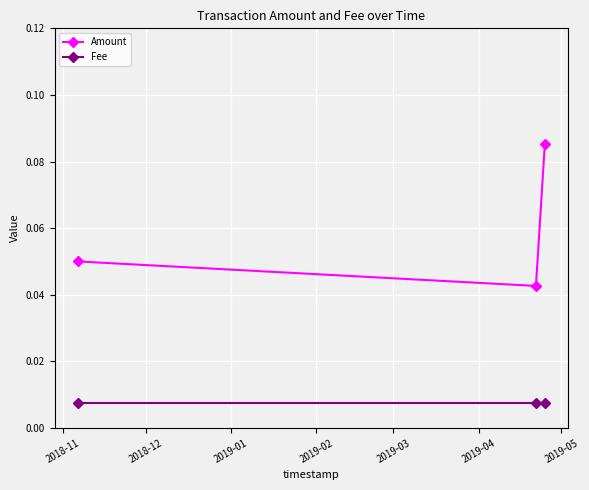

How many Amount values are between 0 and 1?

3